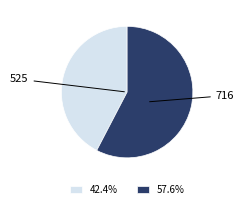

How many slices are in this pie chart?

2